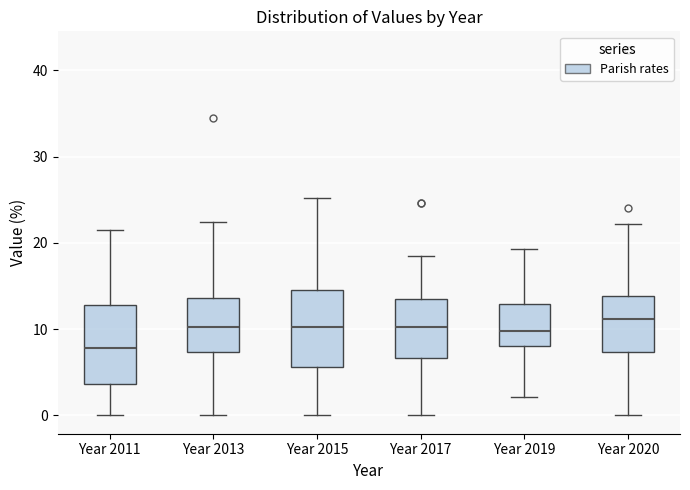

Where does the upper whisker of the box for Year 2020 end on the y-axis? The values are not printed on the chart, so give them approximately, as read against the axis.

22